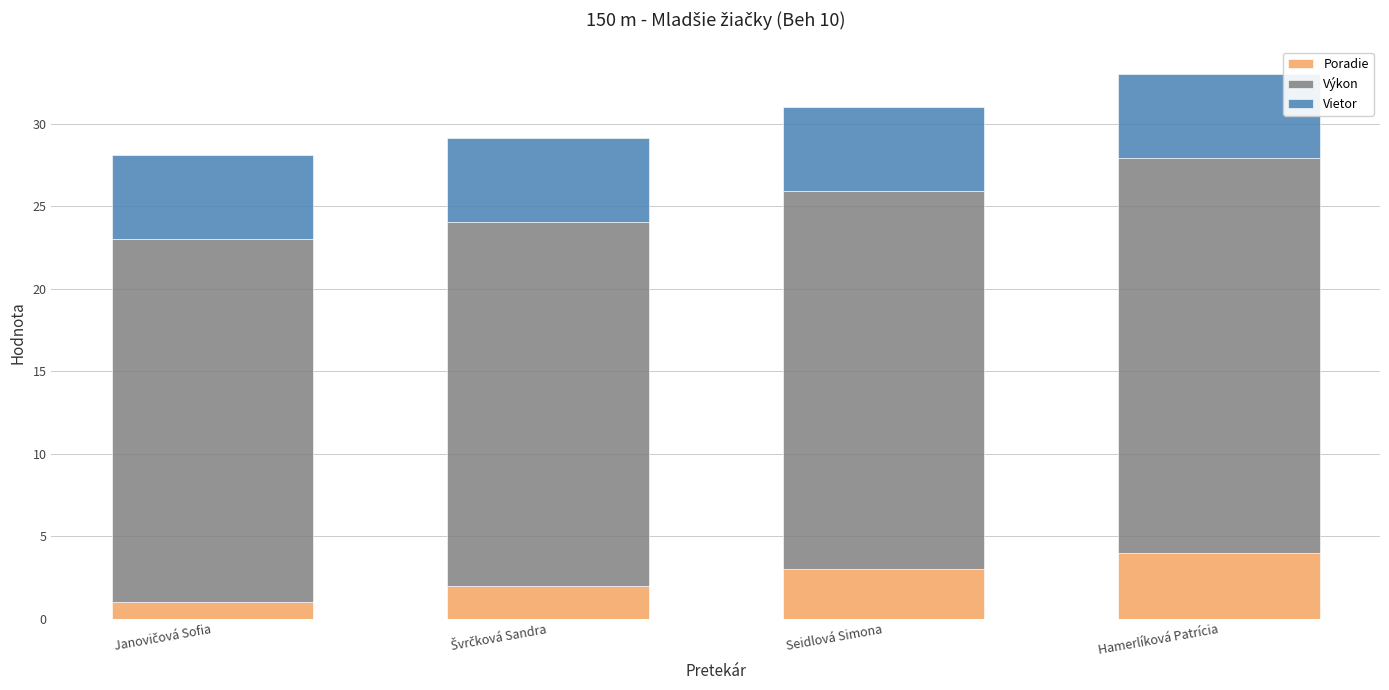

What is the lowest value of the Poradie series?

1.0